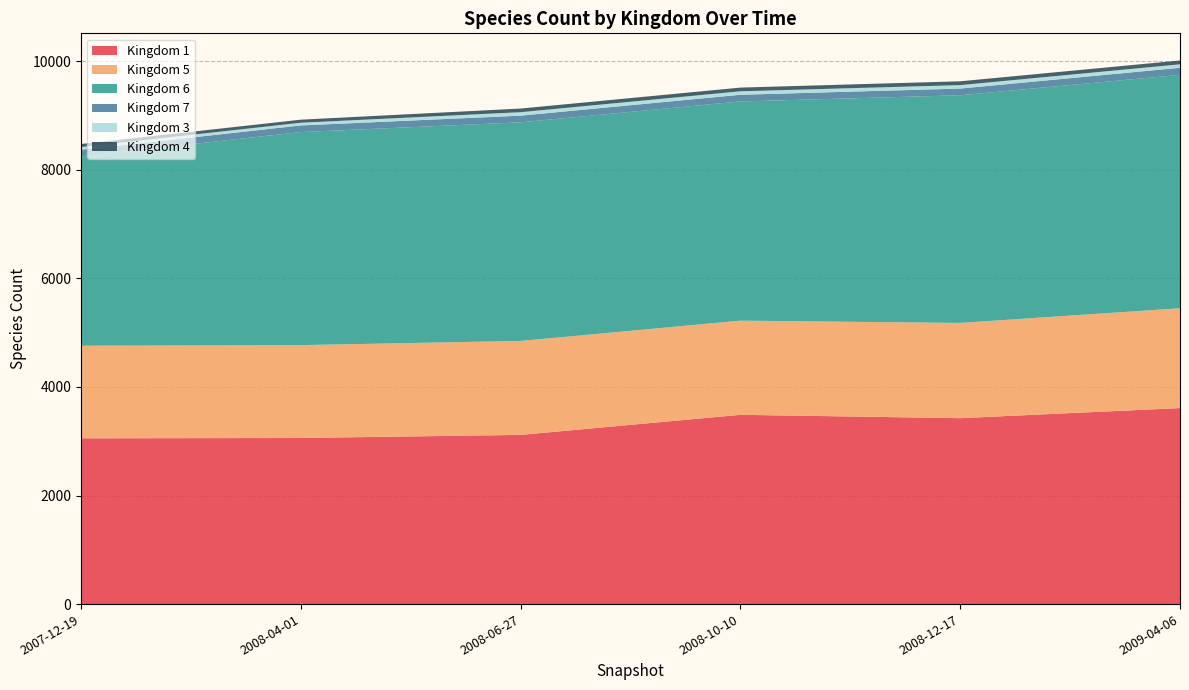

The value of Kingdom 1 at 2007-12-19 is 3054. True or false?

True